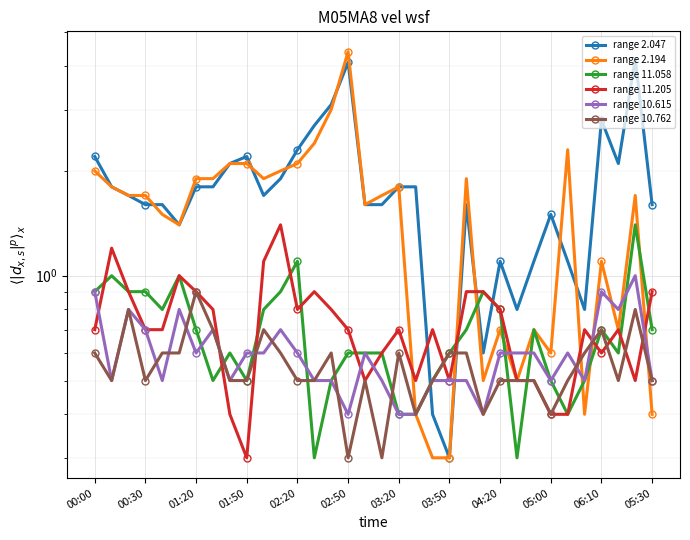

Where does the range 2.047 series first go above 1?

00:00